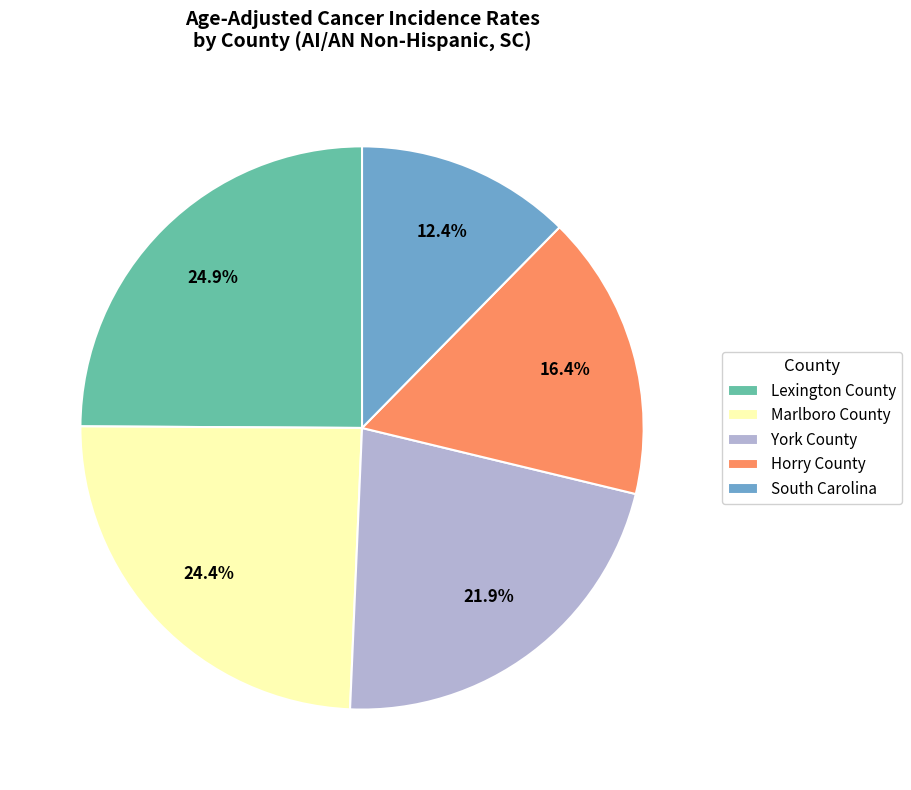

Which has a higher value, South Carolina or Horry County?

Horry County